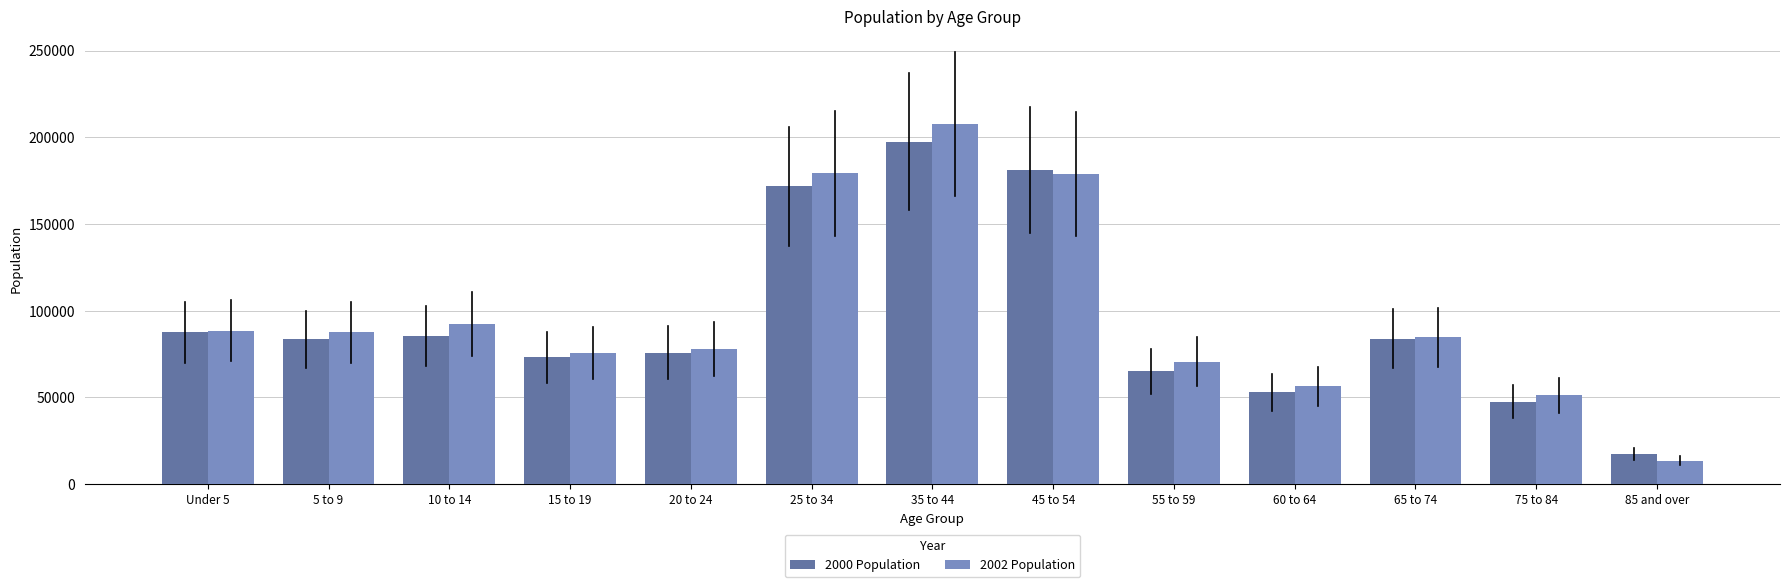

The value of 2002 Population at 65 to 74 is 84627. True or false?

True